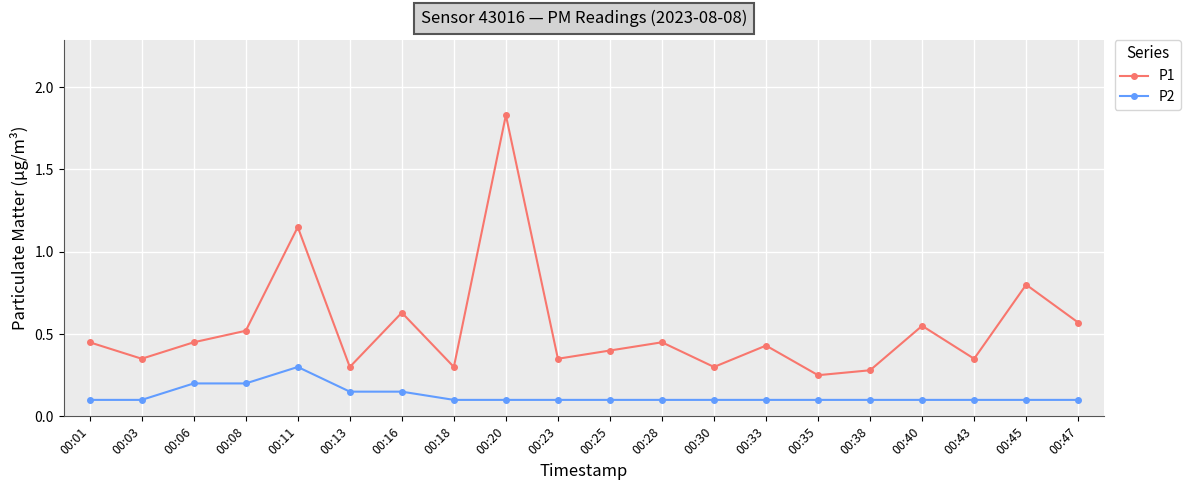

What is the sum of all P2 values?

2.5